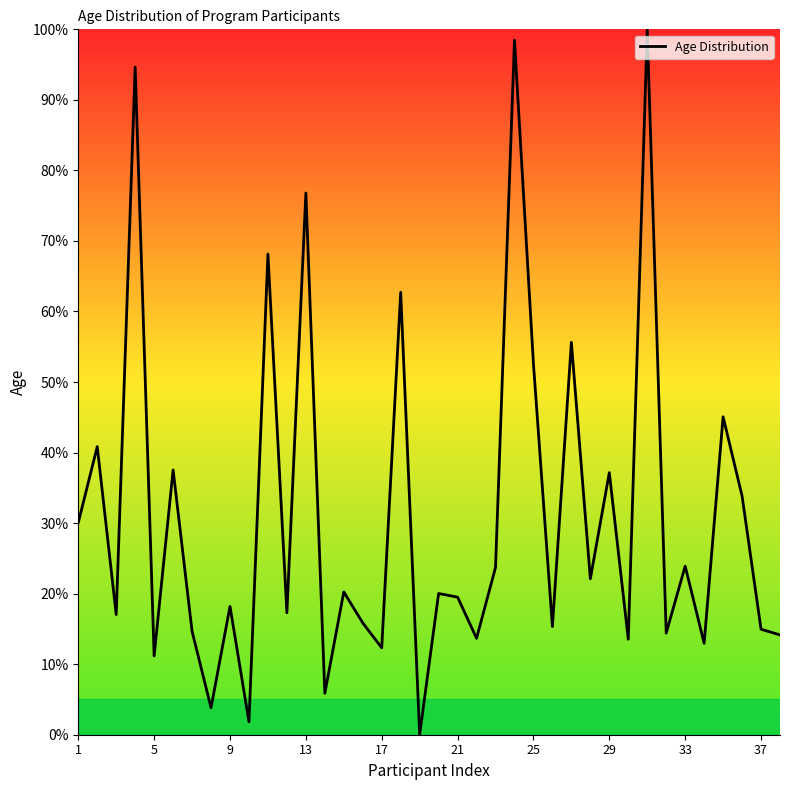

What is the greatest value displayed?

100.0